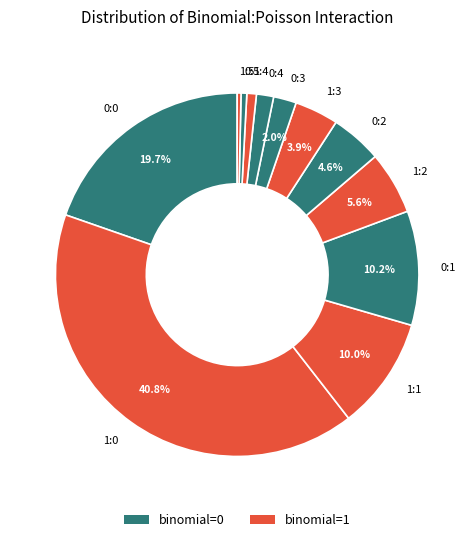

Between 1:3 and 1:0, which is larger?

1:0